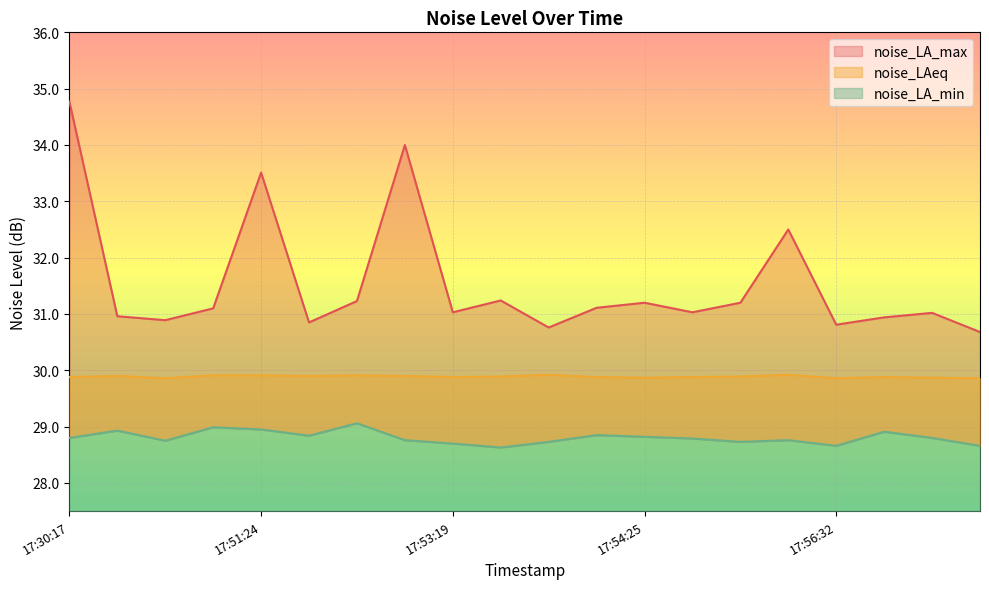

The noise_LAeq series shows 29.9 at 17:51:24. True or false?

True